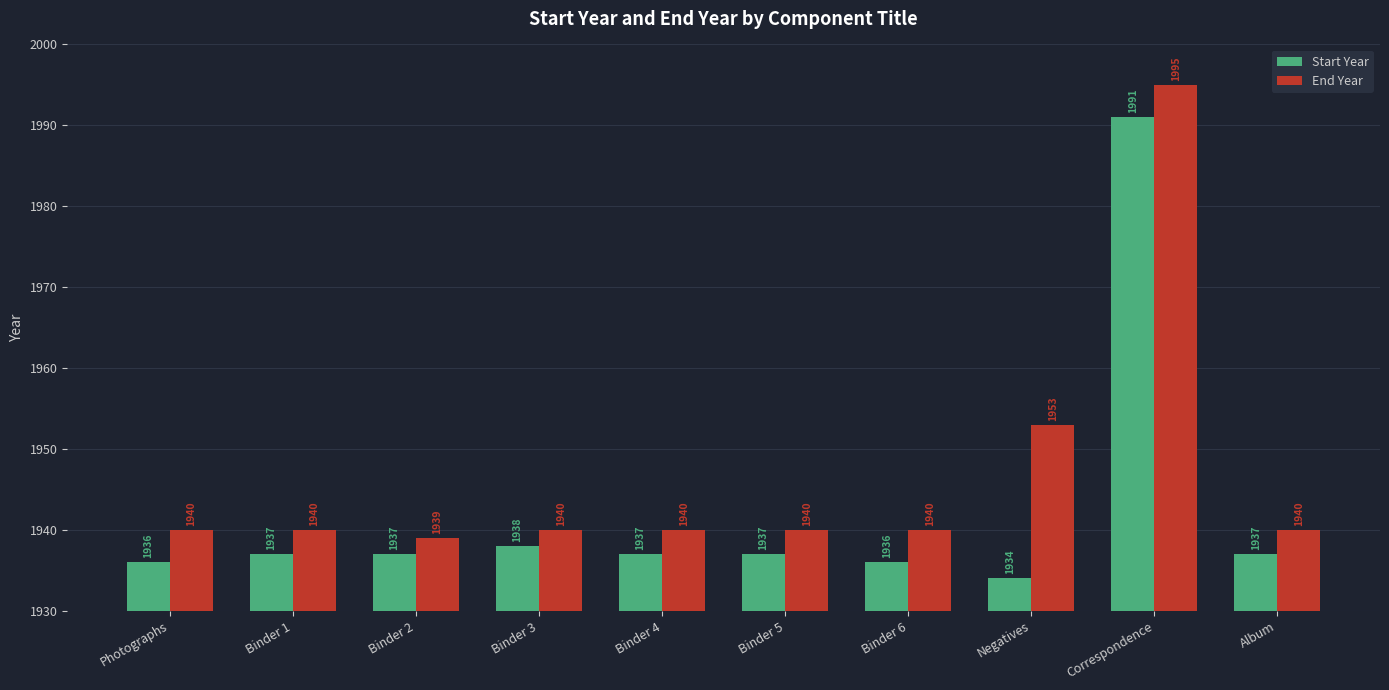

True or false: Start Year has a value of 549 at Photographs.

False